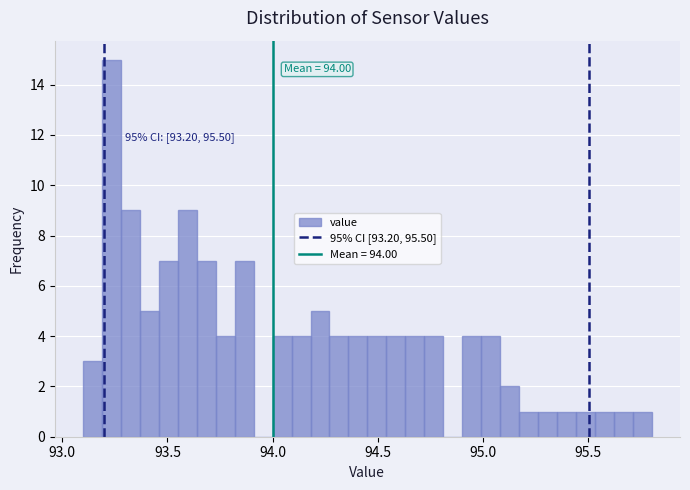

Read against the x-axis, roughly where is the centre of the tallest bar?

93.25